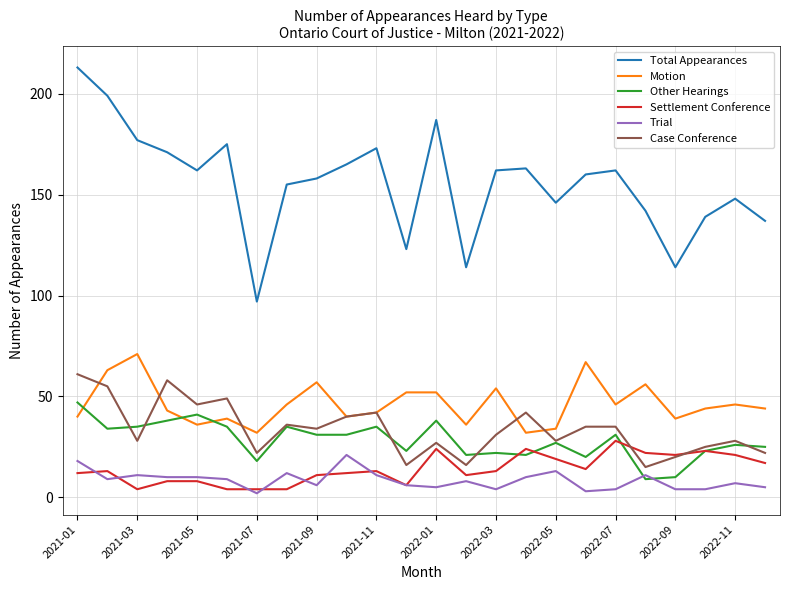

After their last crossing, which series has the higher values: Other Hearings or Motion?

Motion